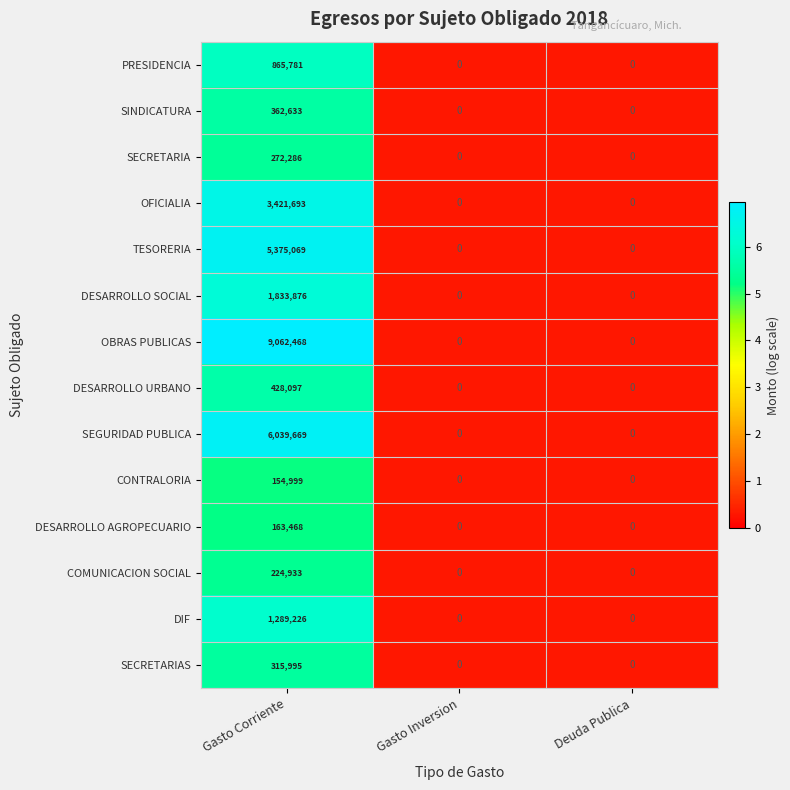

Count the number of categories in the chart.

3